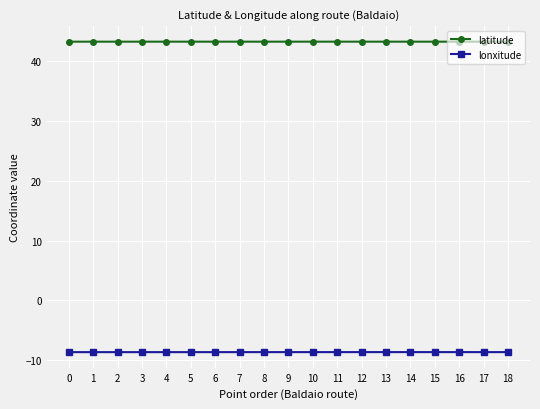

Is it true that lonxitude equals -8.7 at 2?

True